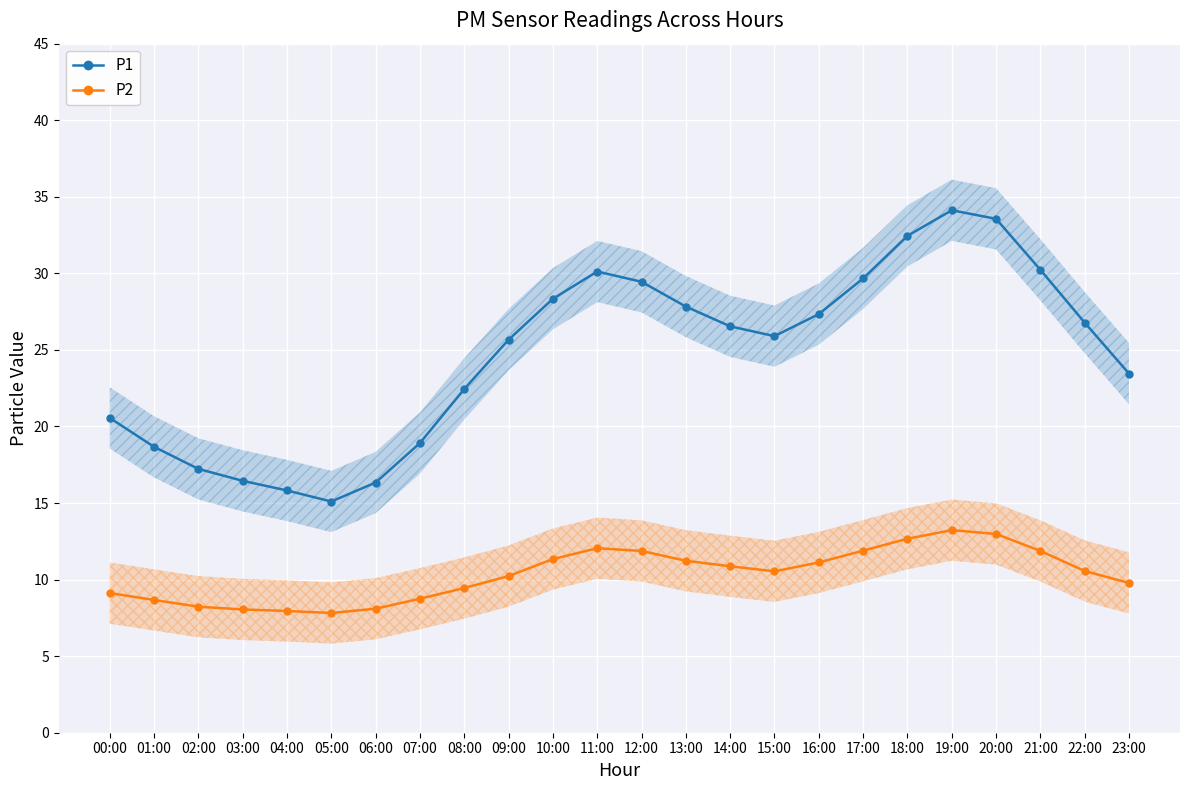

How many data points in P1 are above 26?

12